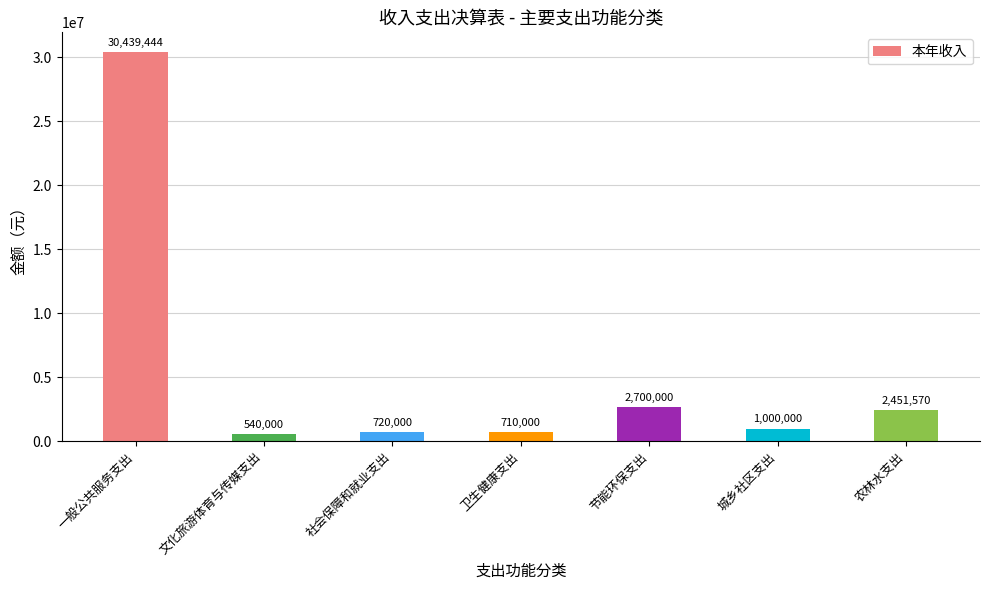

At which label is the value closest to 15489722?

节能环保支出